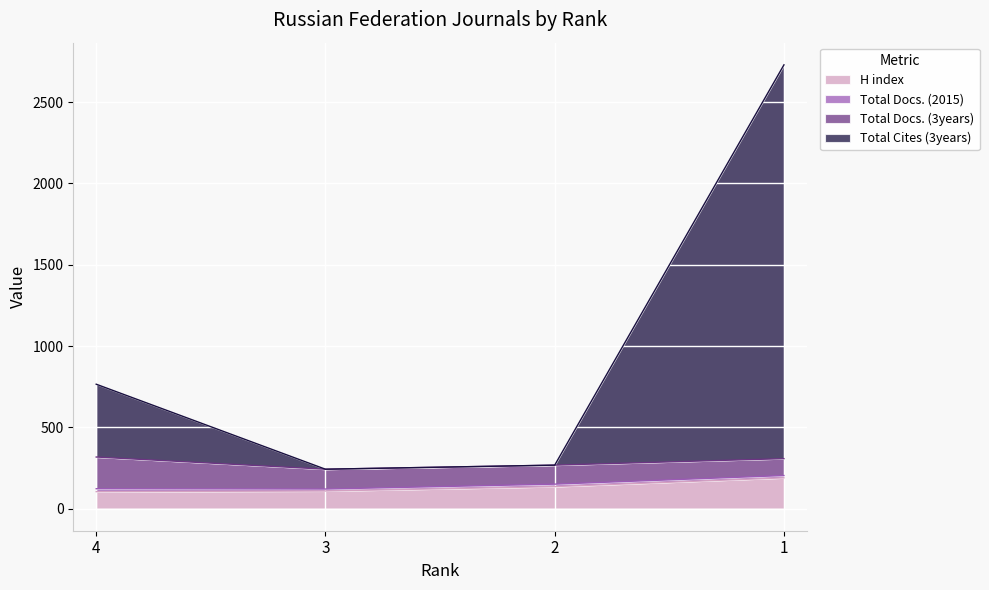

At which category does Total Cites (3years) reach its first local valley?

3